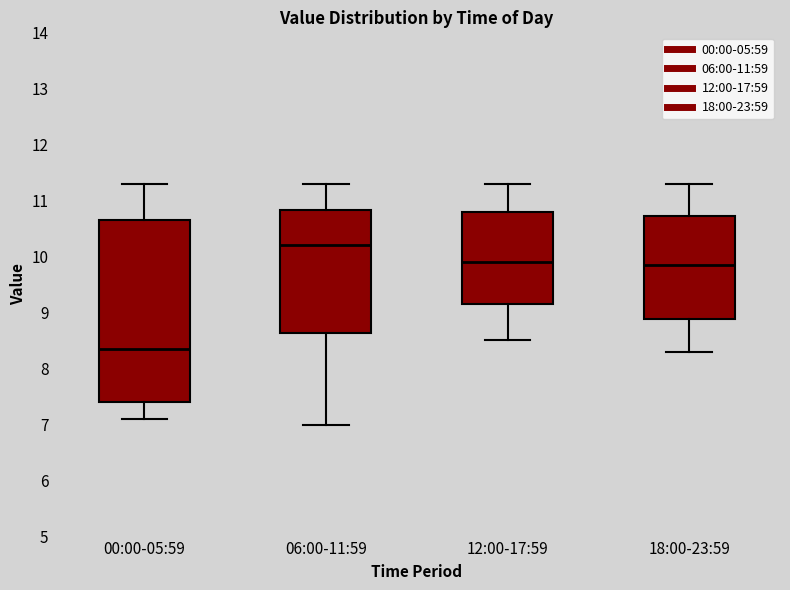

Which box's median line is the lowest?

00:00-05:59